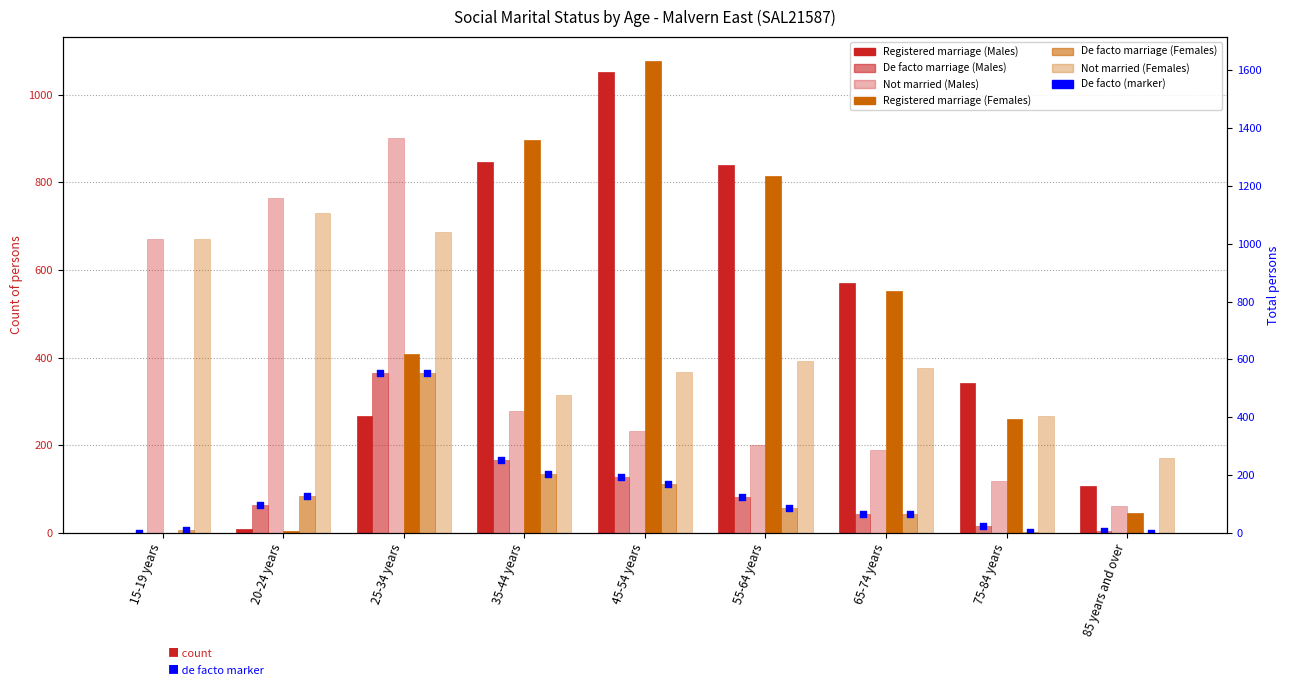

What is the total value across all series at 45-54 years?

2967